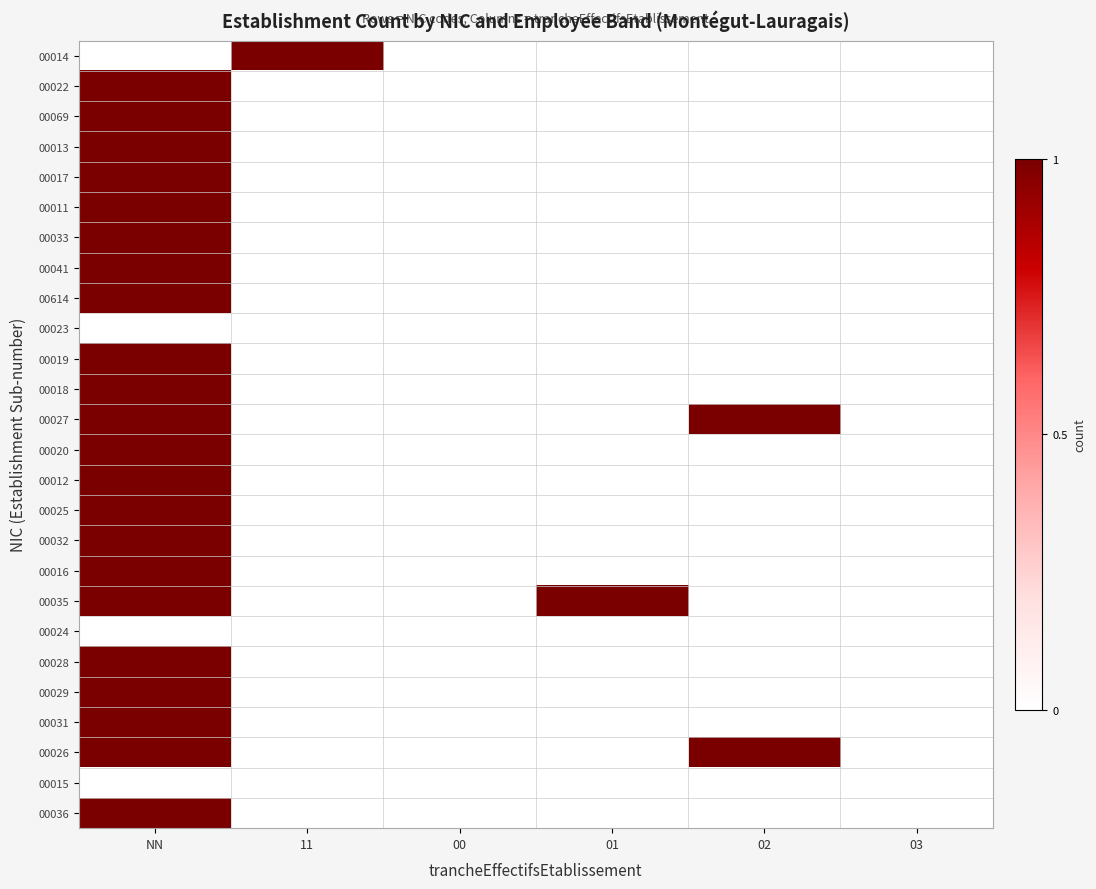

Reading right to left, what are all the values shown in this chart?

00014: 03=0	02=0	01=0	00=0	11=1	NN=0
00022: 03=0	02=0	01=0	00=0	11=0	NN=1
00069: 03=0	02=0	01=0	00=0	11=0	NN=1
00013: 03=0	02=0	01=0	00=0	11=0	NN=1
00017: 03=0	02=0	01=0	00=0	11=0	NN=1
00011: 03=0	02=0	01=0	00=0	11=0	NN=1
00033: 03=0	02=0	01=0	00=0	11=0	NN=1
00041: 03=0	02=0	01=0	00=0	11=0	NN=1
00614: 03=0	02=0	01=0	00=0	11=0	NN=1
00023: 03=0	02=0	01=0	00=0	11=0	NN=0
00019: 03=0	02=0	01=0	00=0	11=0	NN=1
00018: 03=0	02=0	01=0	00=0	11=0	NN=1
00027: 03=0	02=1	01=0	00=0	11=0	NN=1
00020: 03=0	02=0	01=0	00=0	11=0	NN=1
00012: 03=0	02=0	01=0	00=0	11=0	NN=1
00025: 03=0	02=0	01=0	00=0	11=0	NN=1
00032: 03=0	02=0	01=0	00=0	11=0	NN=1
00016: 03=0	02=0	01=0	00=0	11=0	NN=1
00035: 03=0	02=0	01=1	00=0	11=0	NN=1
00024: 03=0	02=0	01=0	00=0	11=0	NN=0
00028: 03=0	02=0	01=0	00=0	11=0	NN=1
00029: 03=0	02=0	01=0	00=0	11=0	NN=1
00031: 03=0	02=0	01=0	00=0	11=0	NN=1
00026: 03=0	02=1	01=0	00=0	11=0	NN=1
00015: 03=0	02=0	01=0	00=0	11=0	NN=0
00036: 03=0	02=0	01=0	00=0	11=0	NN=1